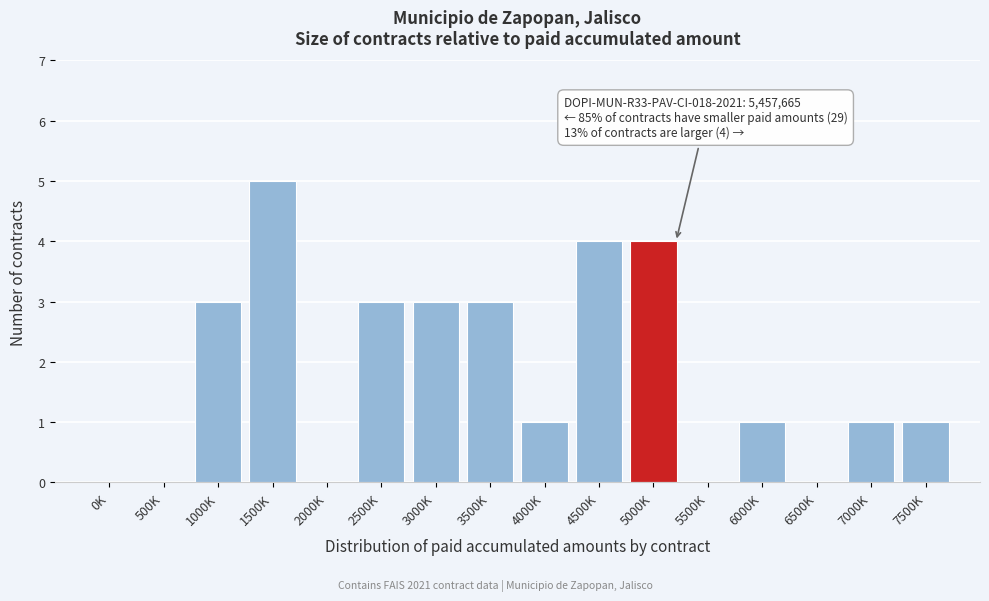

Reading left to right, transcribe all the data shown in this chart.

0K=0	500K=0	1000K=3	1500K=5	2000K=0	2500K=3	3000K=3	3500K=3	4000K=1	4500K=4	5000K=4	5500K=0	6000K=1	6500K=0	7000K=1	7500K=1